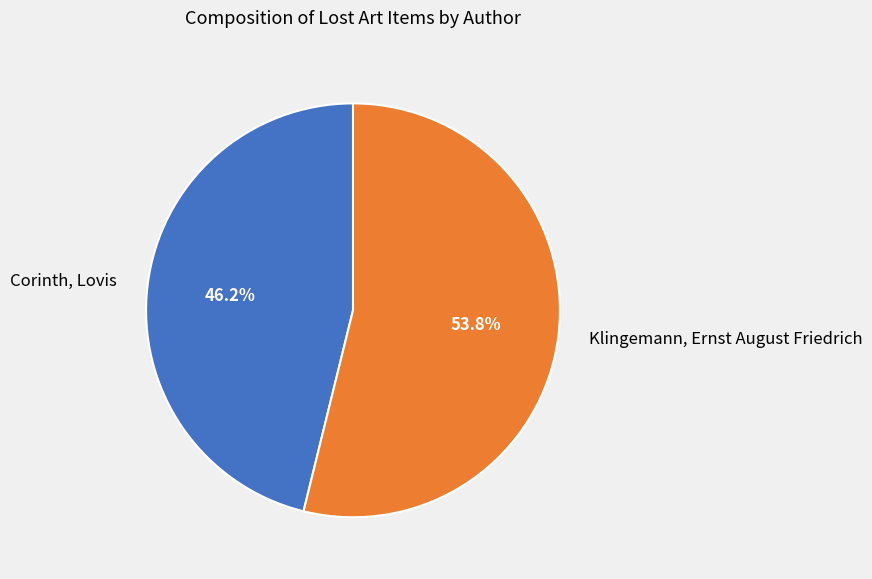

What is the largest slice in the pie chart?

Klingemann, Ernst August Friedrich